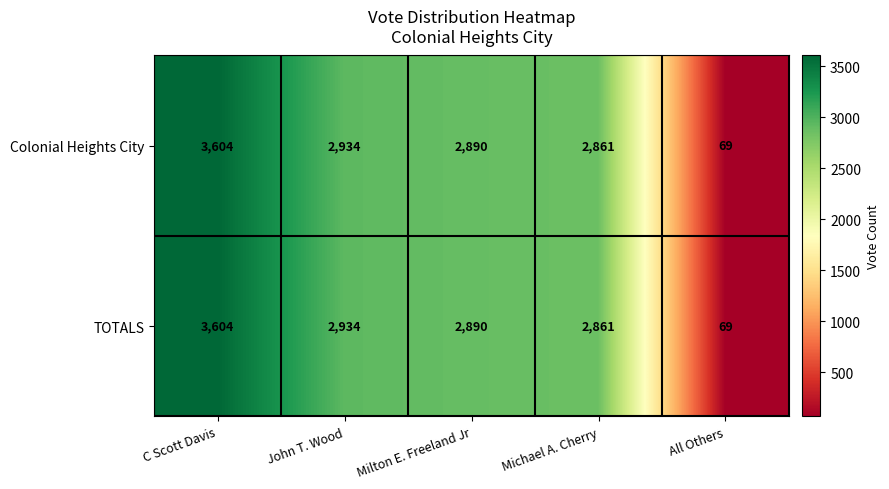

What is the maximum value shown in the chart?

3604